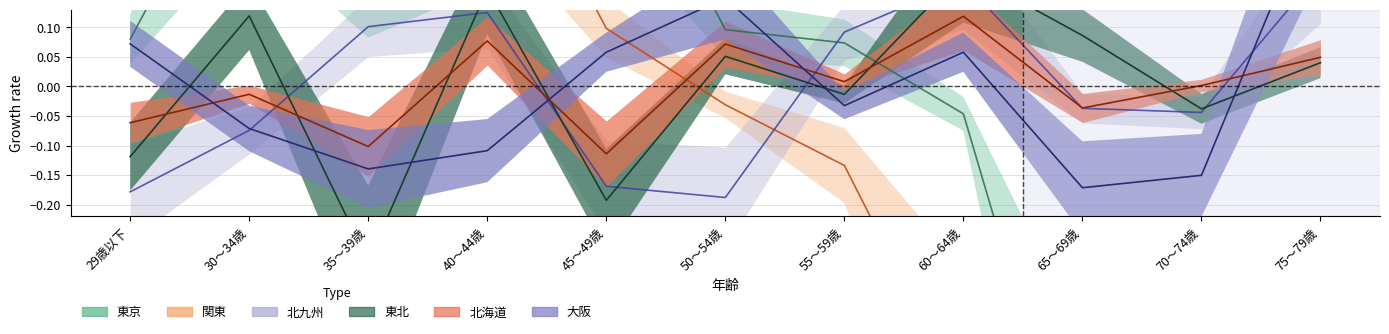

At which label does 東北 (col_2) reach its peak?

60～64歳